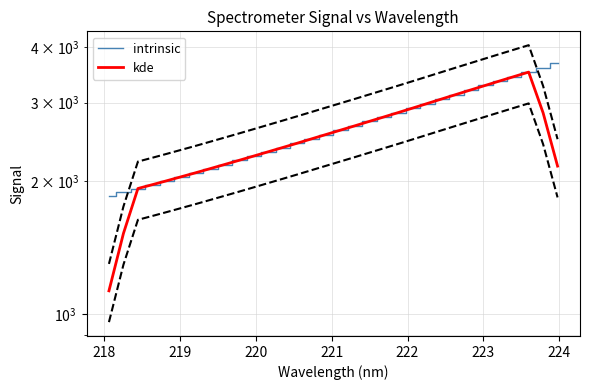

What is the average value of the intrinsic series?

2640.2